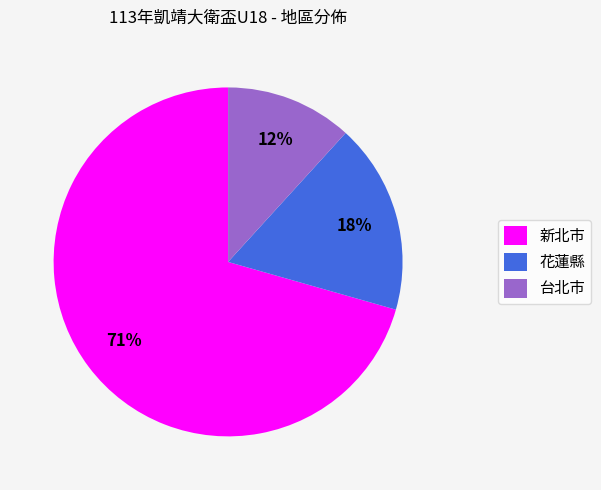

Combined, do 花蓮縣 and 新北市 account for over 50%?

Yes